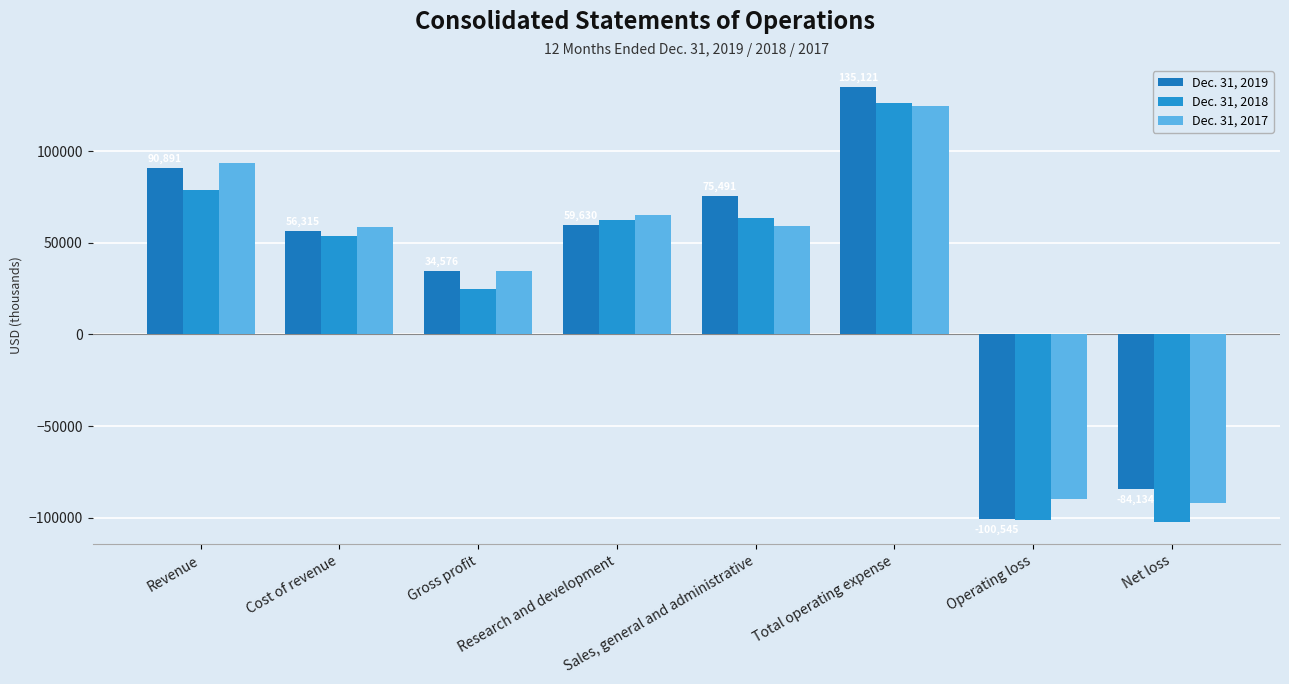

Reading left to right, extract all data points from this chart.

Dec. 31, 2019: 90891	56315	34576	59630	75491	135121	-100545	-84134
Dec. 31, 2018: 78626	53530	25096	62594	63489	126083	-100987	-102562
Dec. 31, 2017: 93468	58809	34659	65324	59119	124443	-89784	-92189